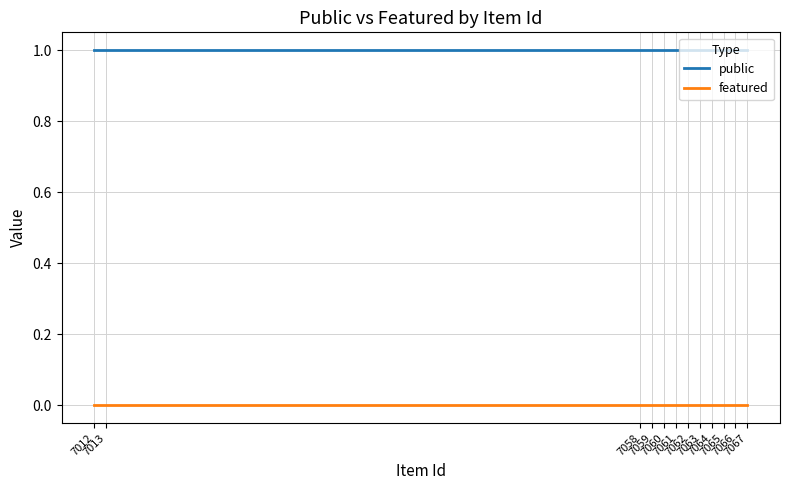

At which category does the chart reach its peak across all series?

7067